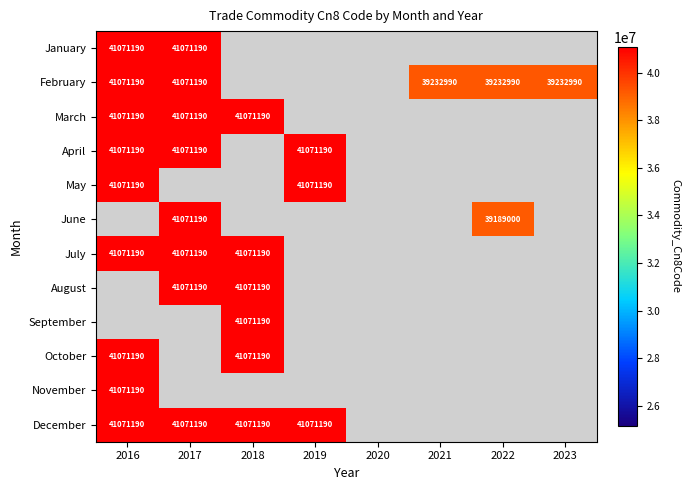

True or false: October has a value of 61646354 at 2018.

False